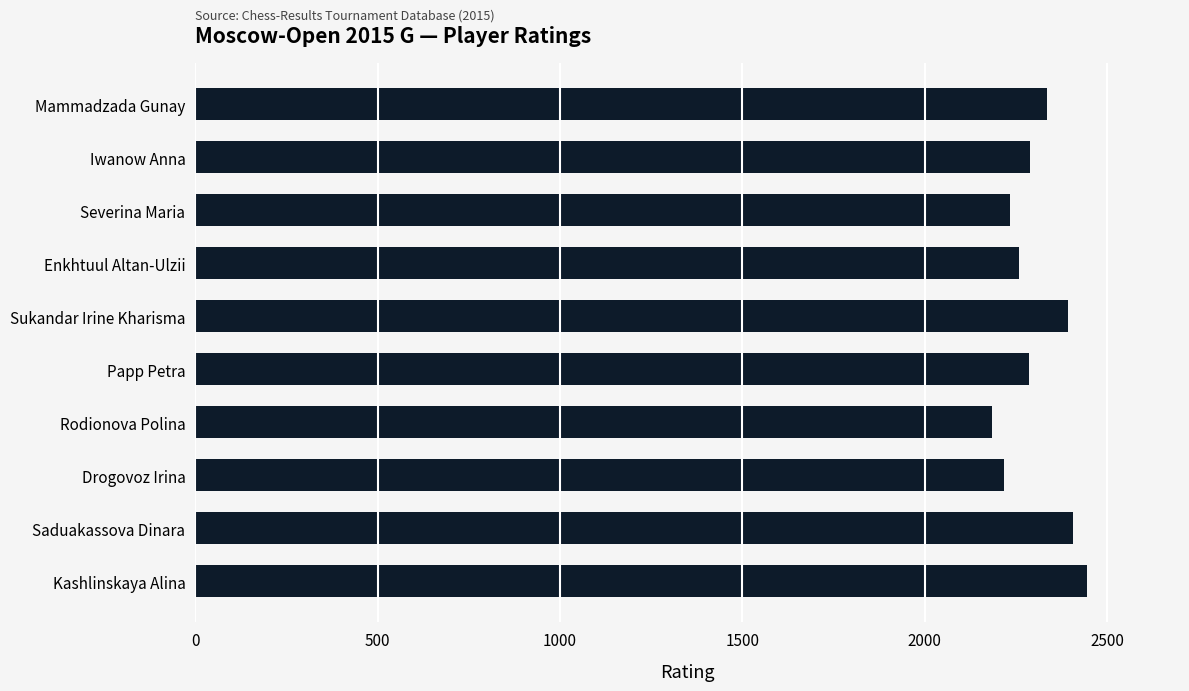

The chart shows a value of 2285 at Papp Petra. True or false?

True